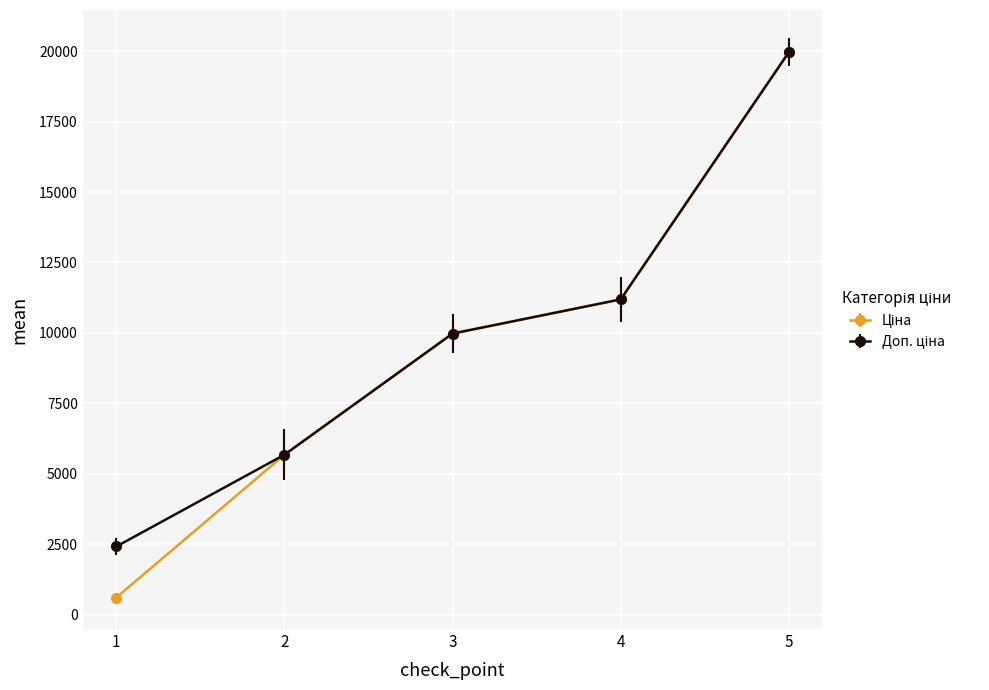

What is the smallest value displayed?

603.7